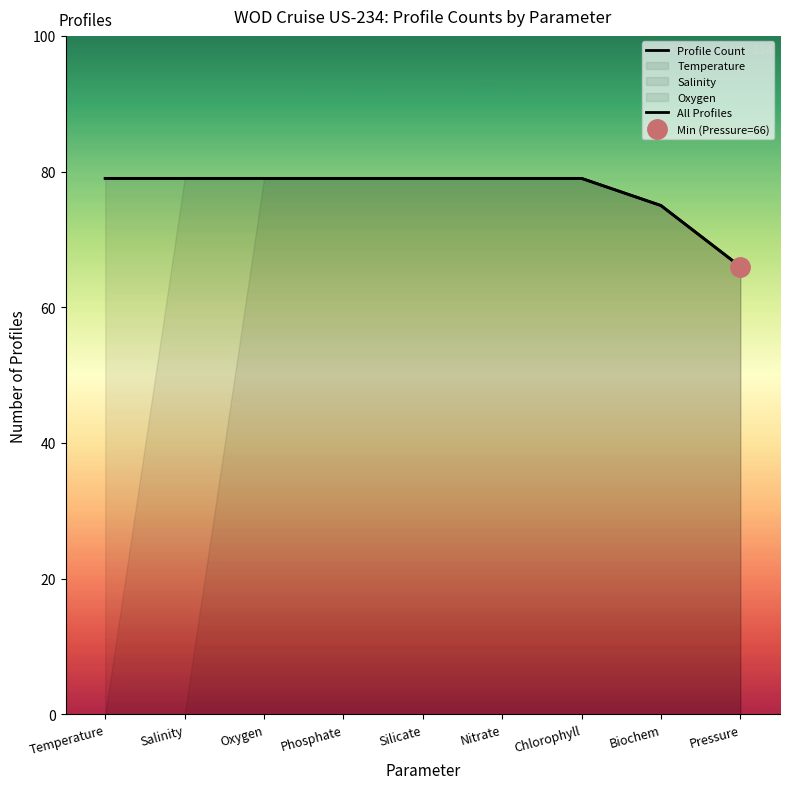

At Biochem, list the series in order from smallest to largest.

Profile Count, All Profiles